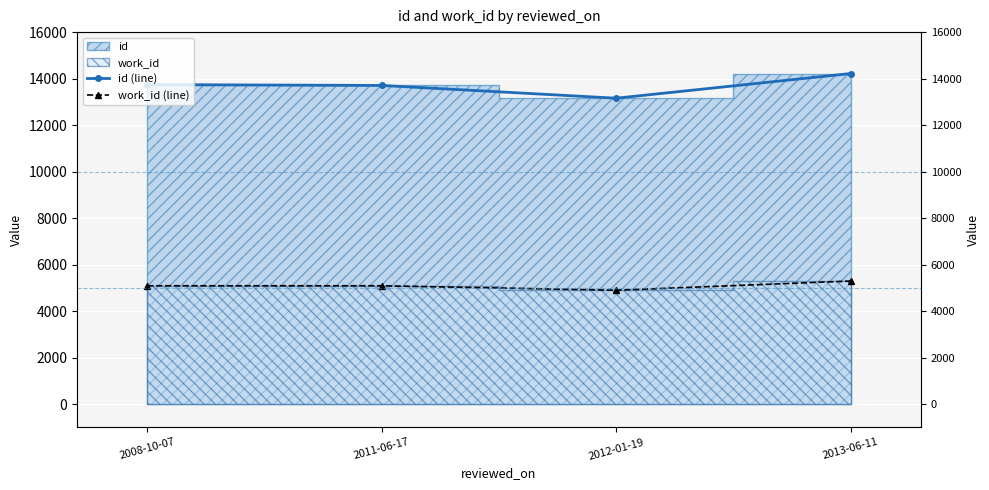

List the labels in order of work_id (line) value, largest first.

2013-06-11, 2008-10-07, 2011-06-17, 2012-01-19